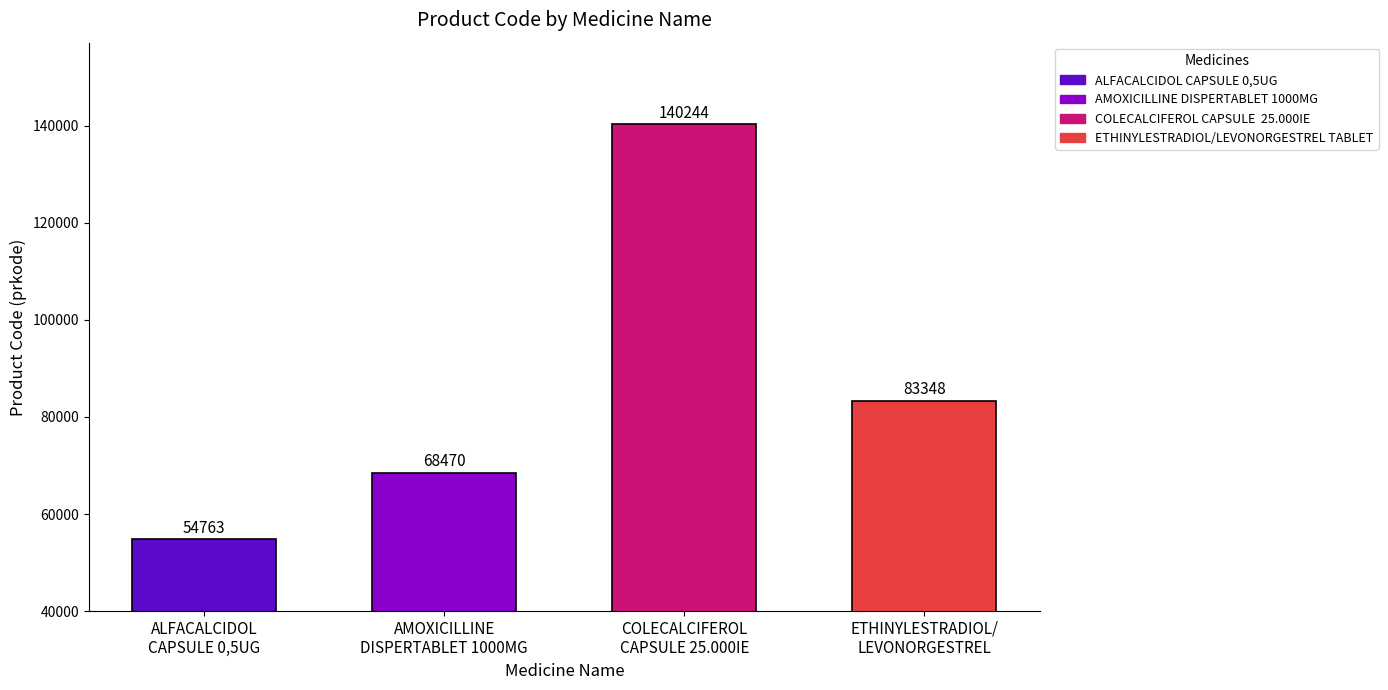

Which label corresponds to the smallest value in the chart?

ALFACALCIDOL CAPSULE 0,5UG